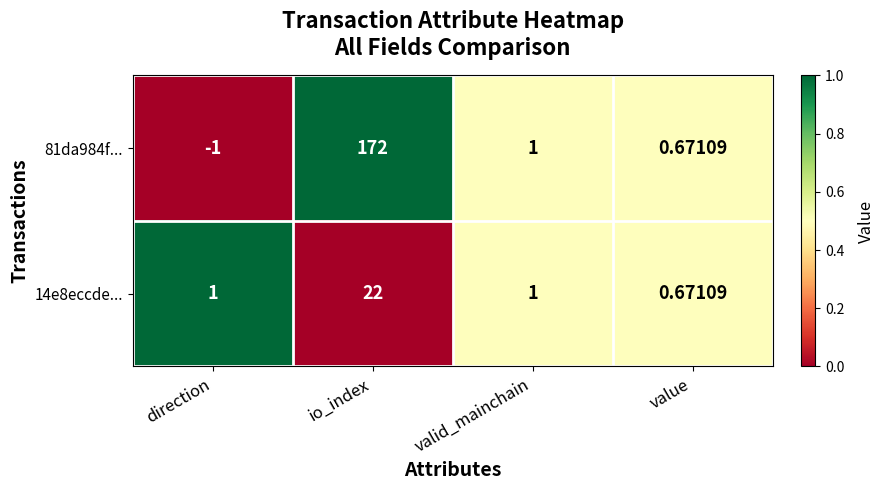

At which category is the sum across all series the highest?

io_index